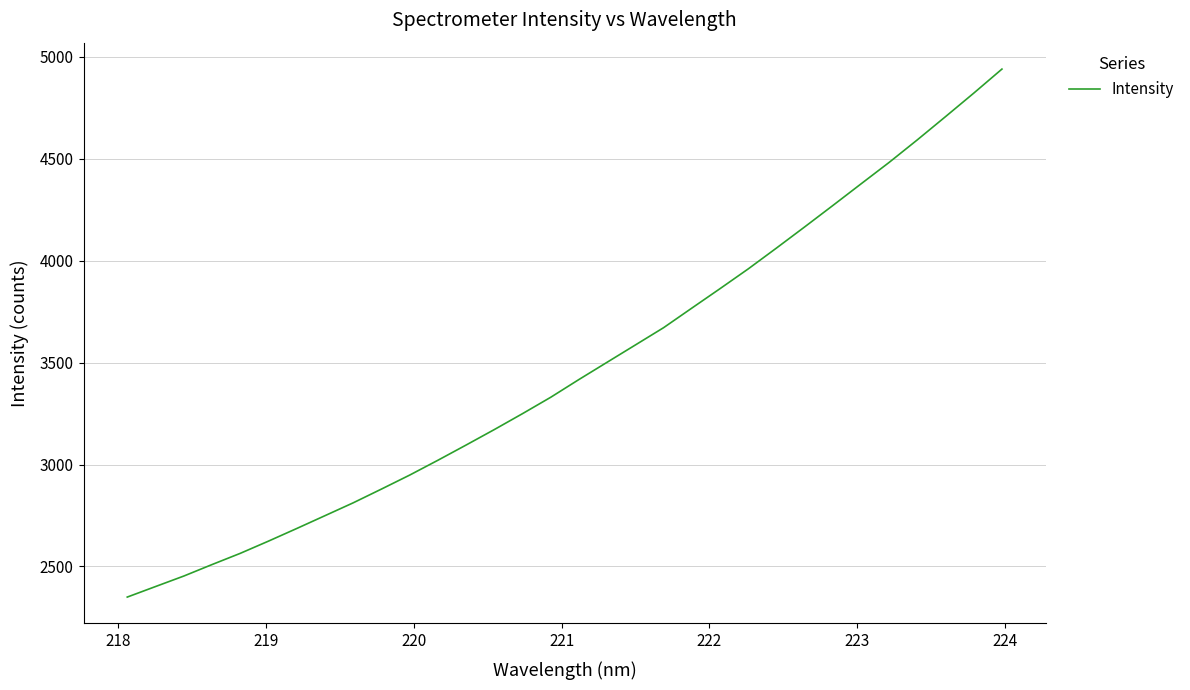

What is the maximum value shown in the chart?

4939.5